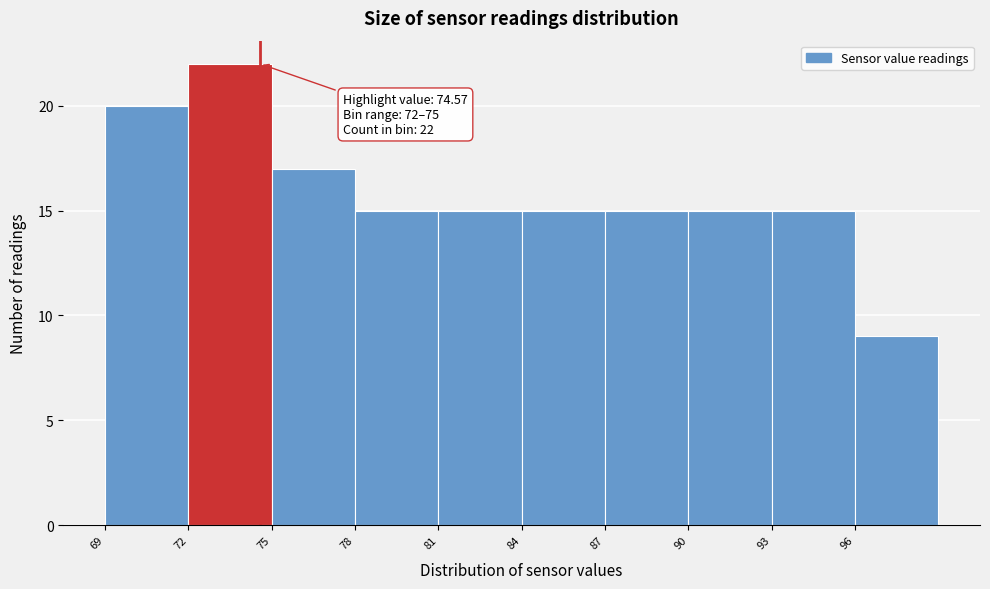

Which range on the x-axis has the tallest bar?

72 to 75